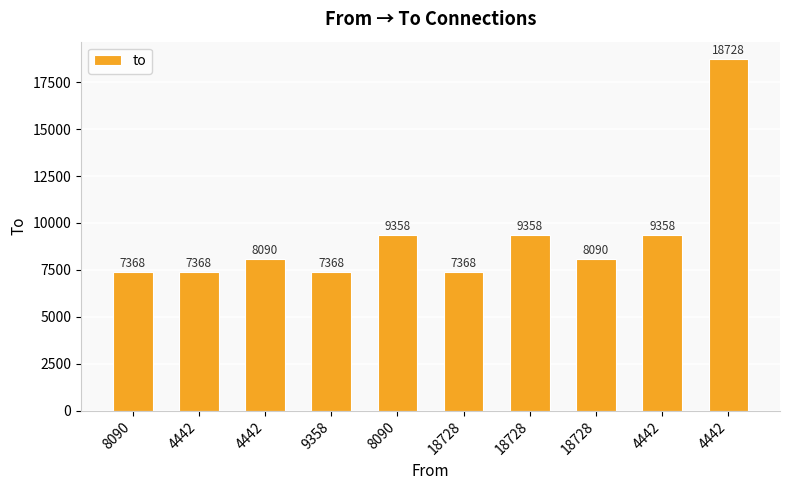

Where does the data first go above 8090?

8090